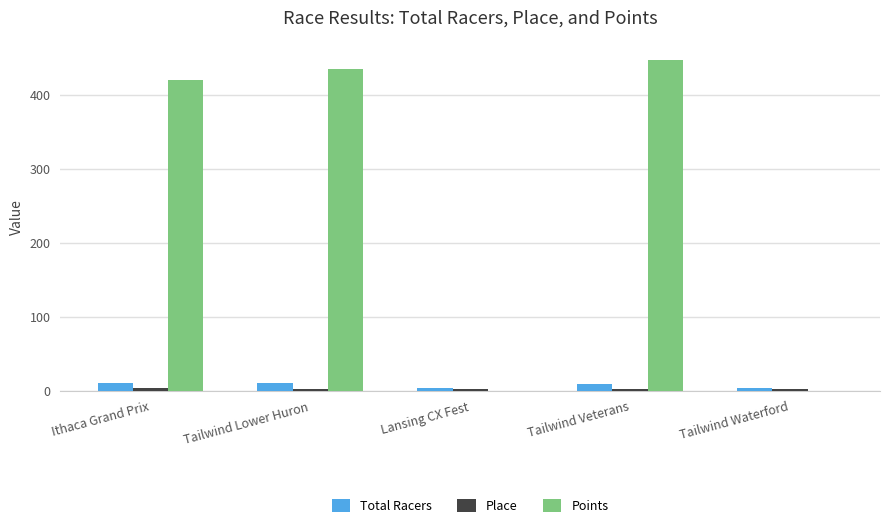

The value of Points at Ithaca Grand Prix is 419.7. True or false?

True